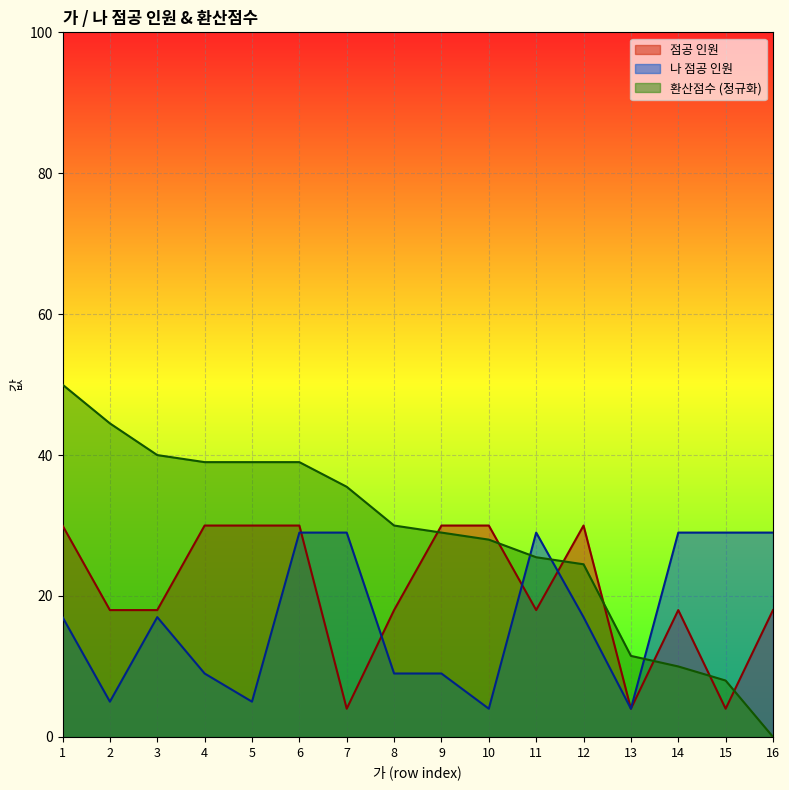

At which label does 점공 인원 first exceed 18?

1